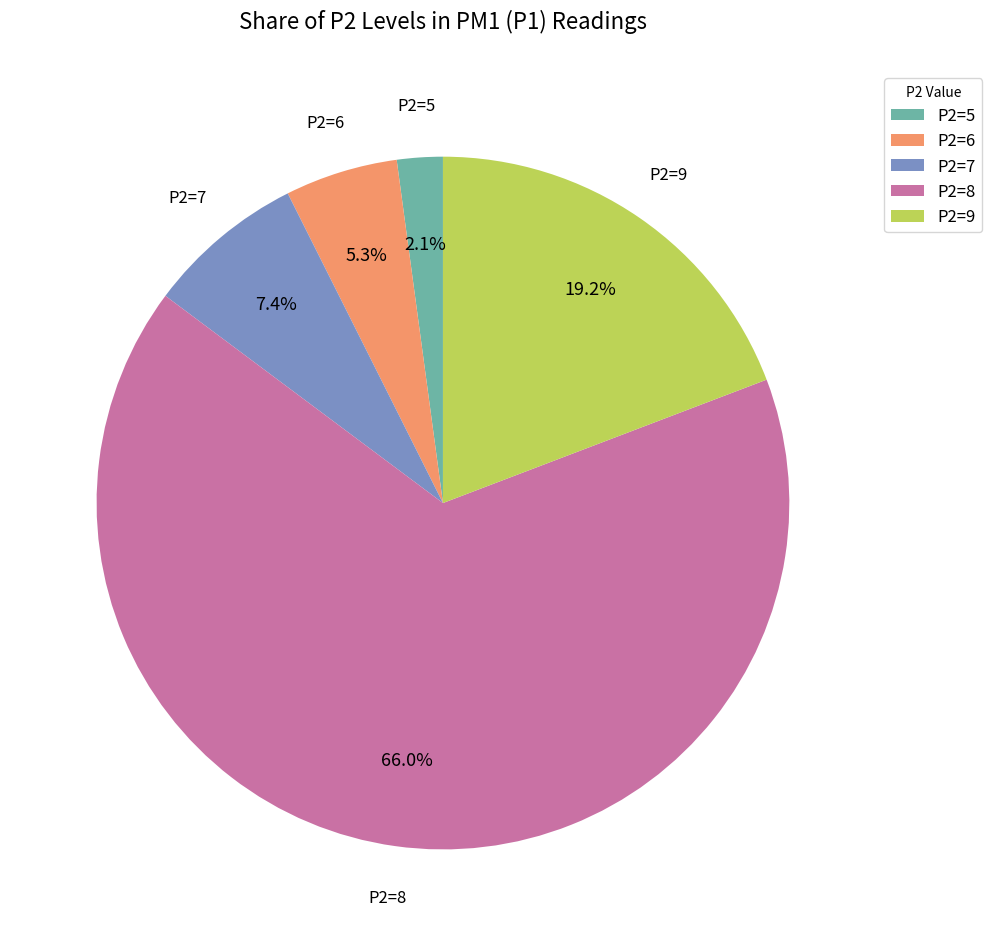

Rank the categories by value from highest to lowest.

P2=8, P2=9, P2=7, P2=6, P2=5